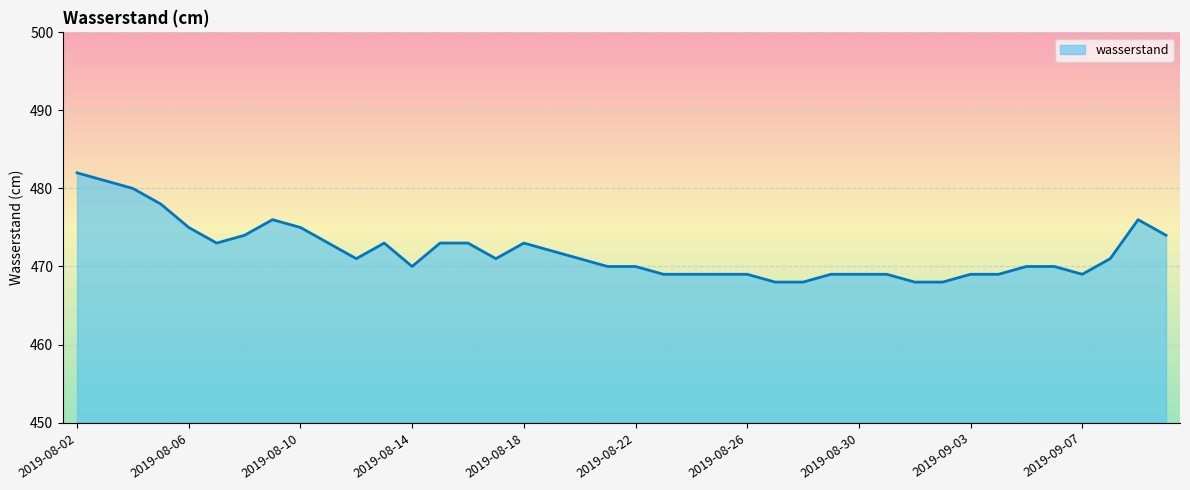

What is the difference between the maximum and minimum values?

14